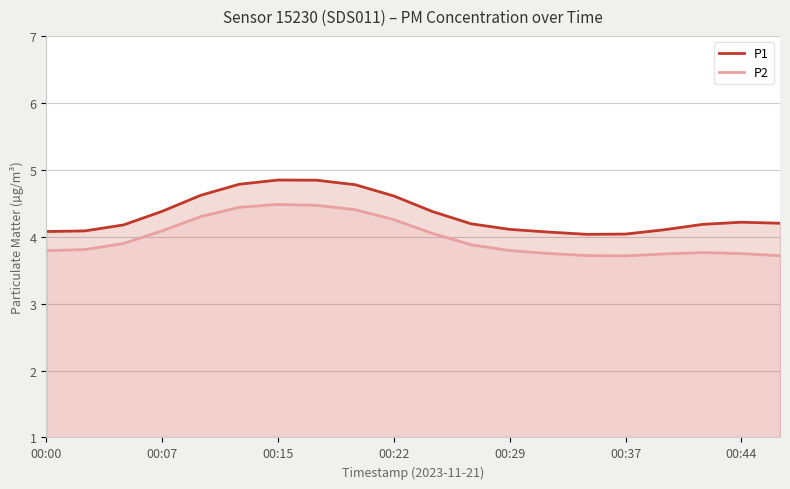

True or false: P2 and P1 cross at least once.

False